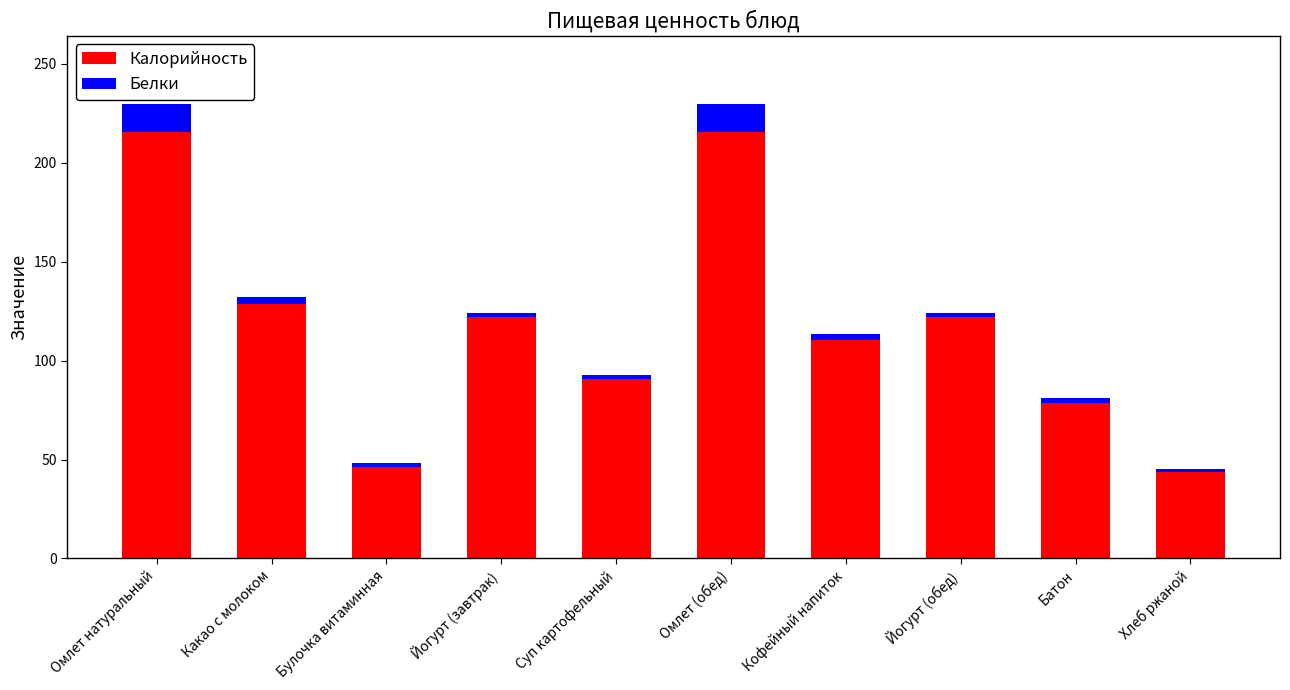

The Калорийность series shows 30.9 at Йогурт (завтрак). True or false?

False